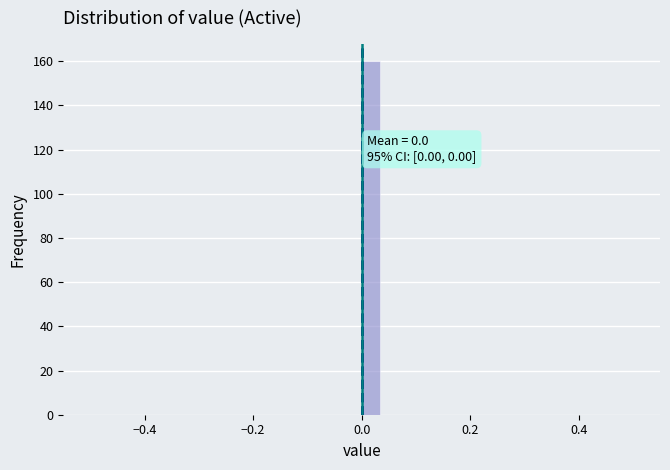

Read against the x-axis, roughly where is the centre of the tallest bar?

0.02